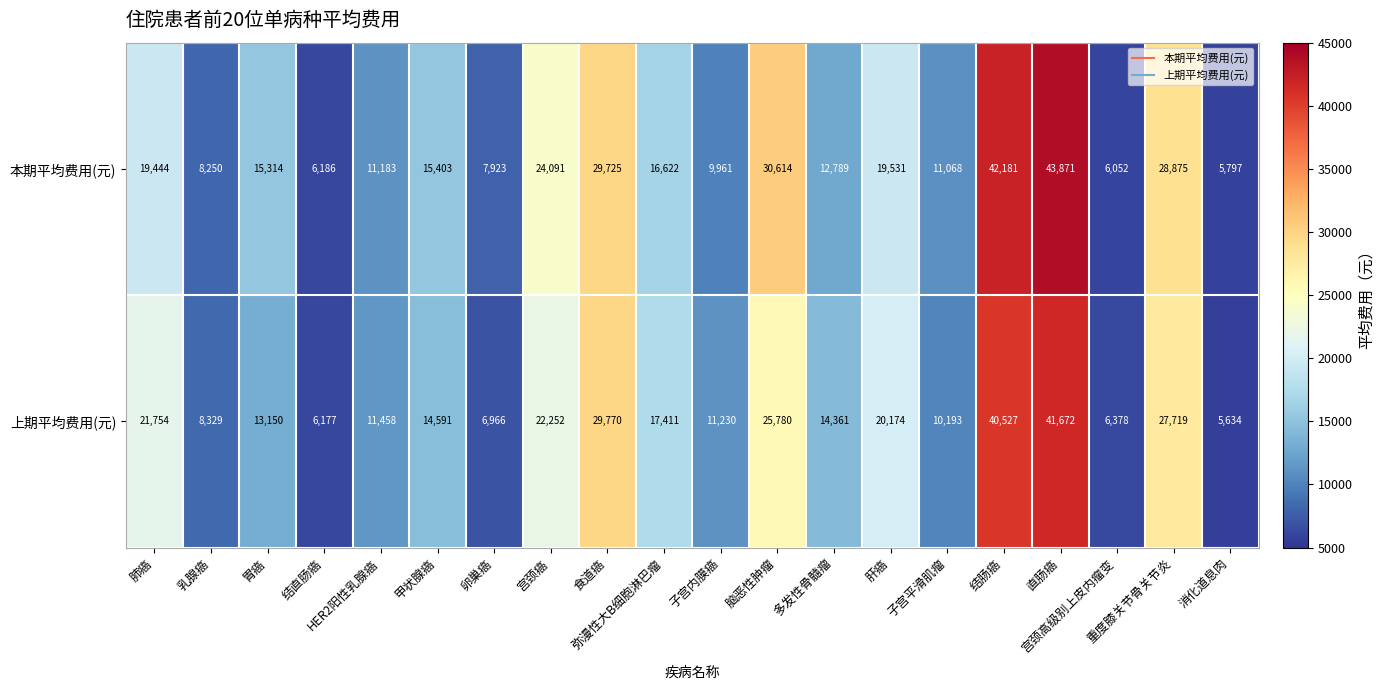

Which series has the largest range (max minus min)?

本期平均费用(元)